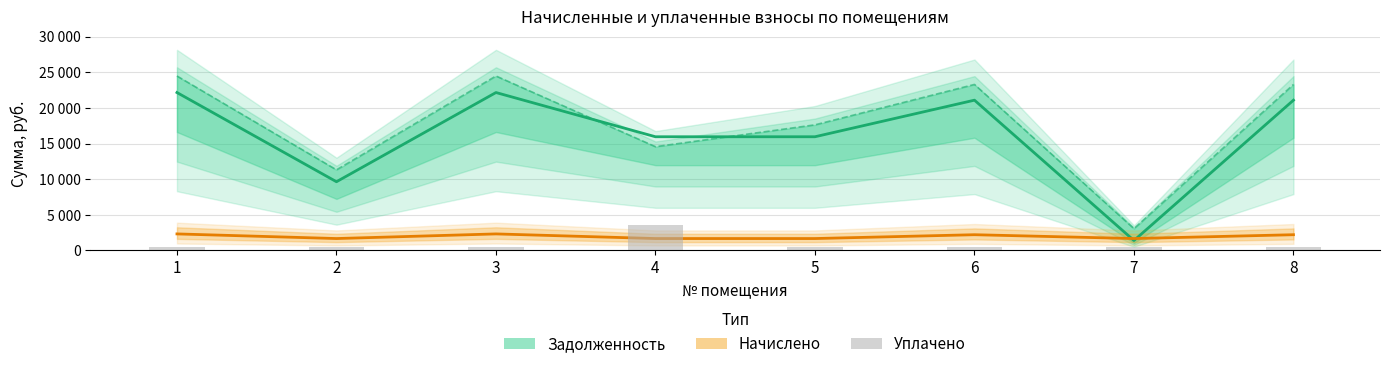

Is the value of Начислено at 4 greater than the value of Задолженность at 1?

No